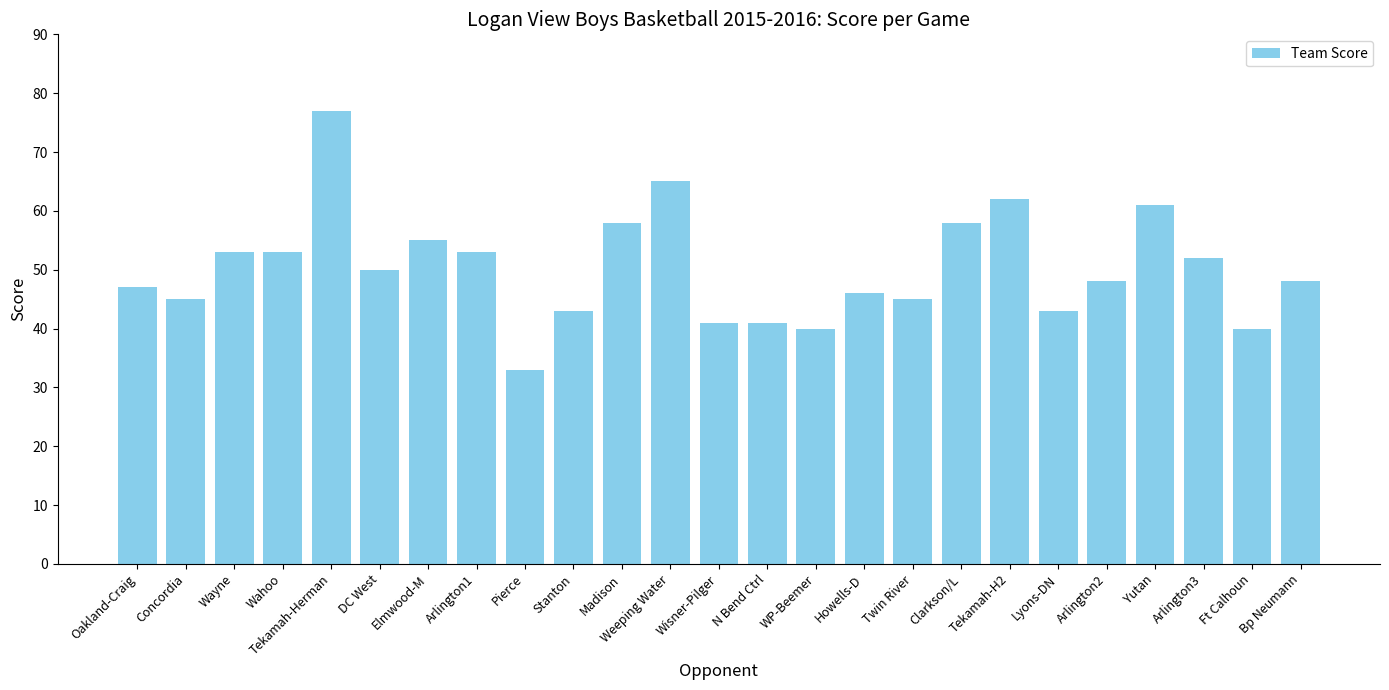

True or false: the data shows 46 at Howells-D.

True